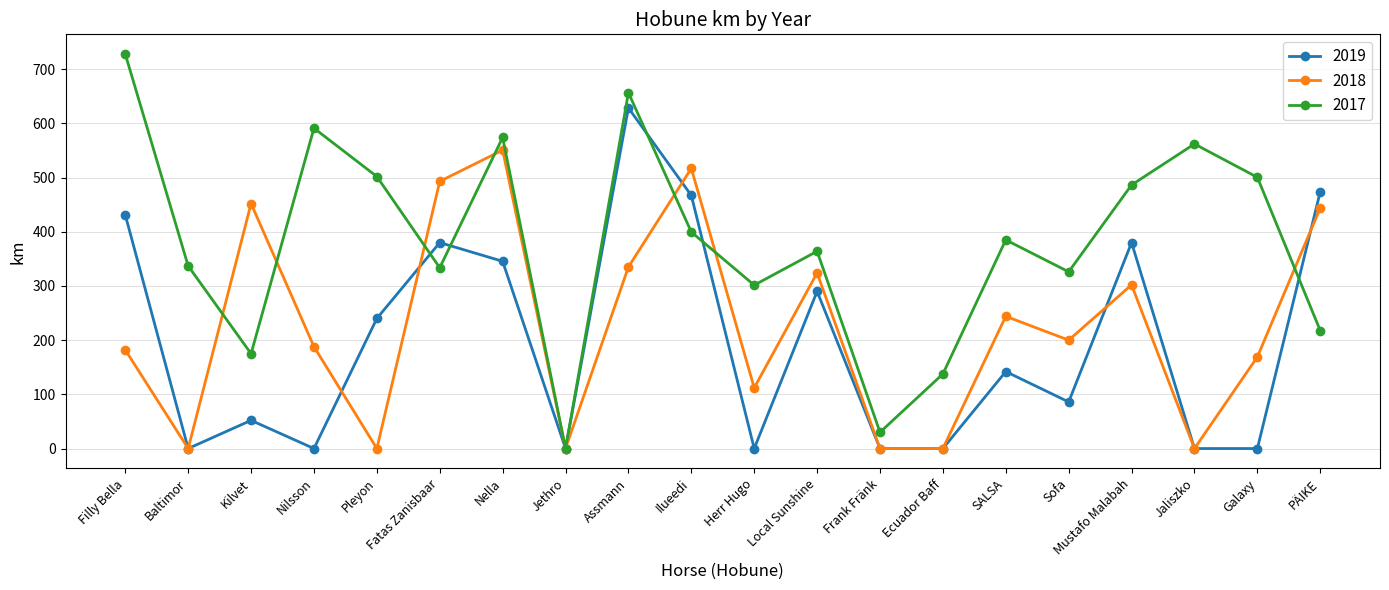

What is the spread (max minus min) of values at Mustafo Malabah?

184.4